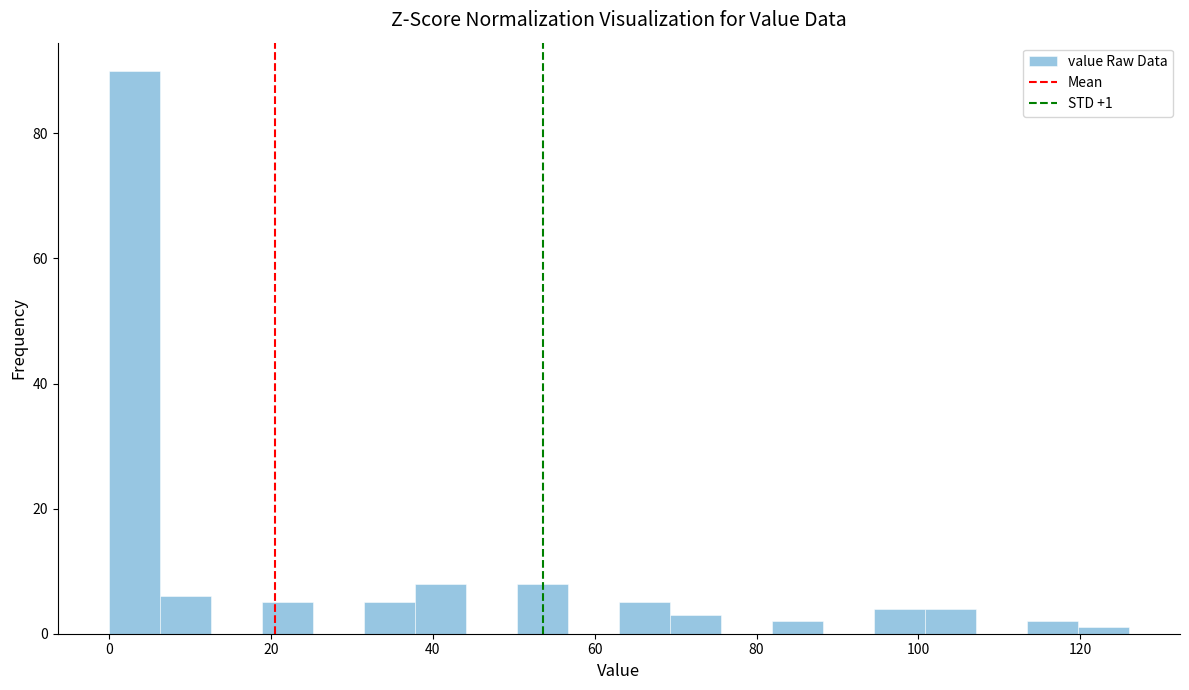

Read against the x-axis, roughly where is the centre of the tallest bar?

4